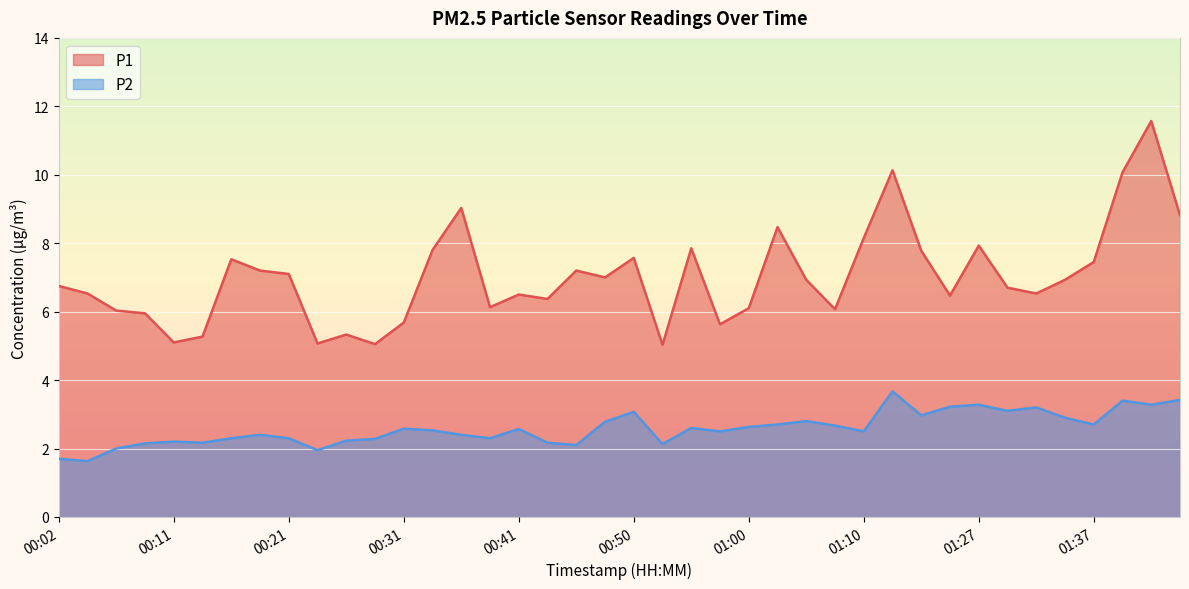

Reading right to left, what are all the values shown in this chart?

P1: 8.8	11.6	10.1	7.5	6.9	6.5	6.7	7.9	6.5	7.8	10.1	8.2	6.1	6.9	8.5	6.1	5.6	7.8	5.0	7.6	7.0	7.2	6.4	6.5	6.1	9.0	7.8	5.7	5.0	5.3	5.1	7.1	7.2	7.5	5.3	5.1	6.0	6.0	6.5	6.8
P2: 3.4	3.3	3.4	2.7	2.9	3.2	3.1	3.3	3.2	3.0	3.7	2.5	2.7	2.8	2.7	2.6	2.5	2.6	2.1	3.1	2.8	2.1	2.2	2.6	2.3	2.4	2.5	2.6	2.3	2.2	1.9	2.3	2.4	2.3	2.2	2.2	2.1	2.0	1.6	1.7